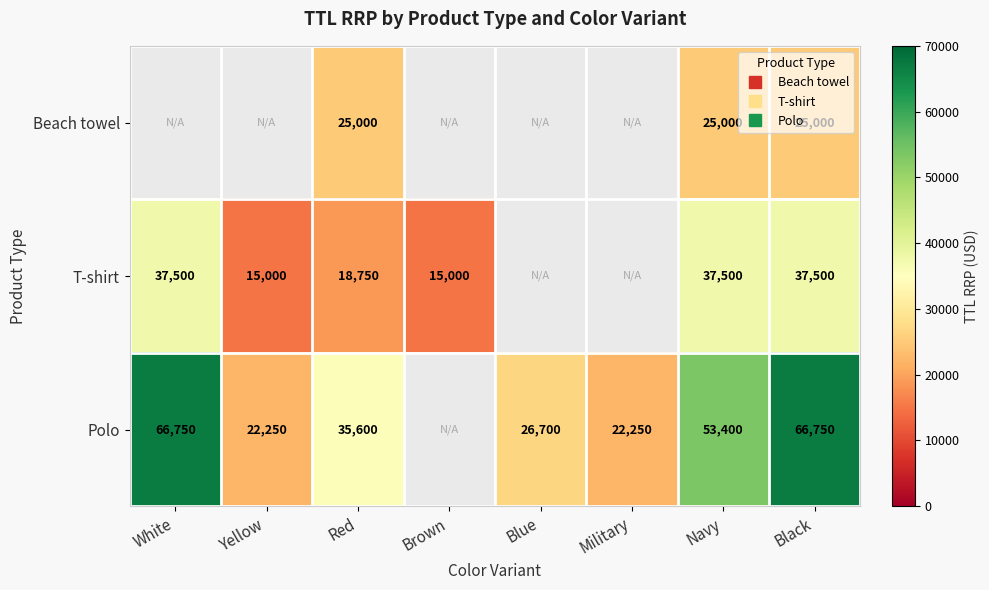

At Red, list the series in order from largest to smallest.

Polo, Beach towel, T-shirt